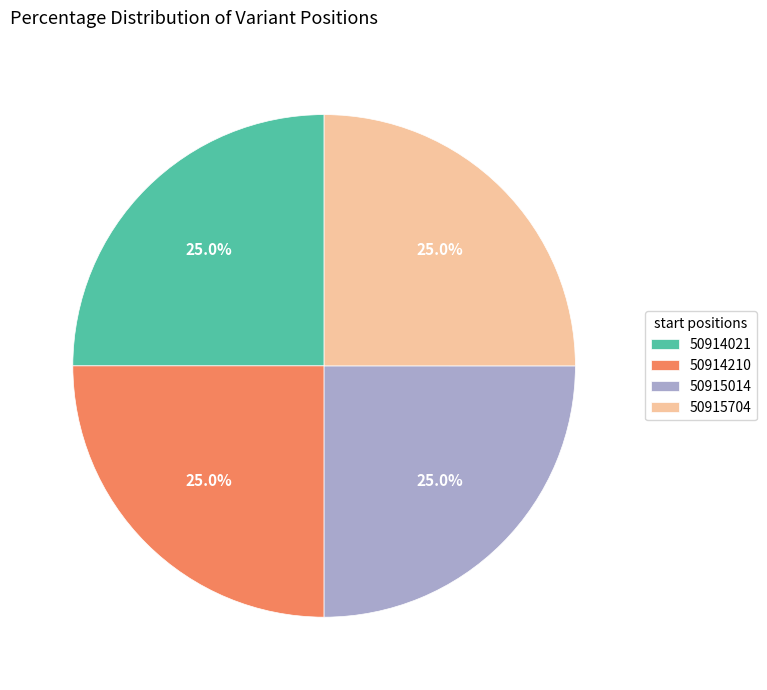

True or false: 50915704 accounts for 25% of the total.

True